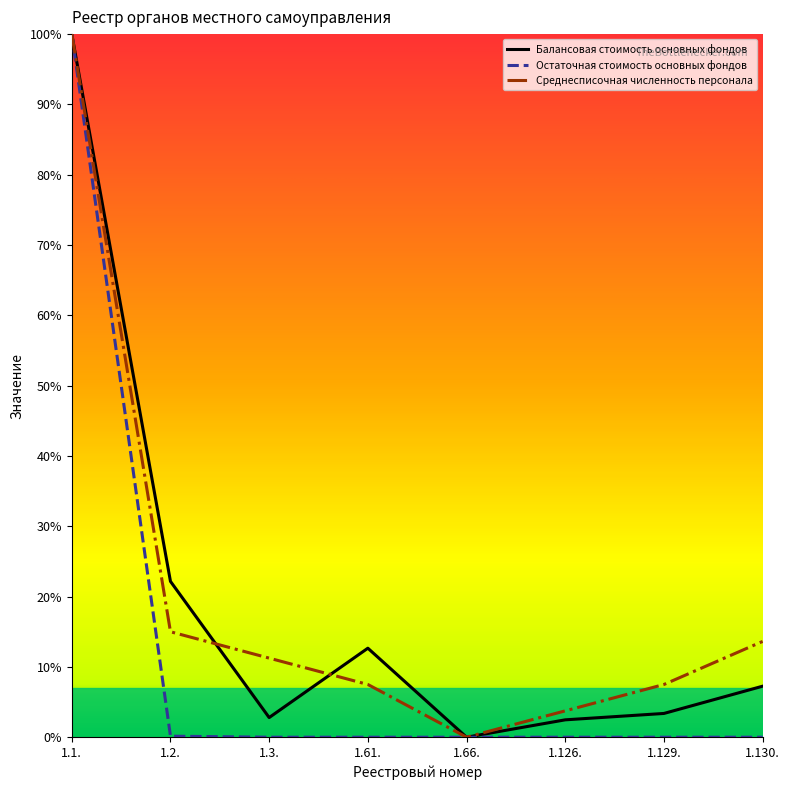

Where is the first local minimum for Среднесписочная численность персонала?

1.66.